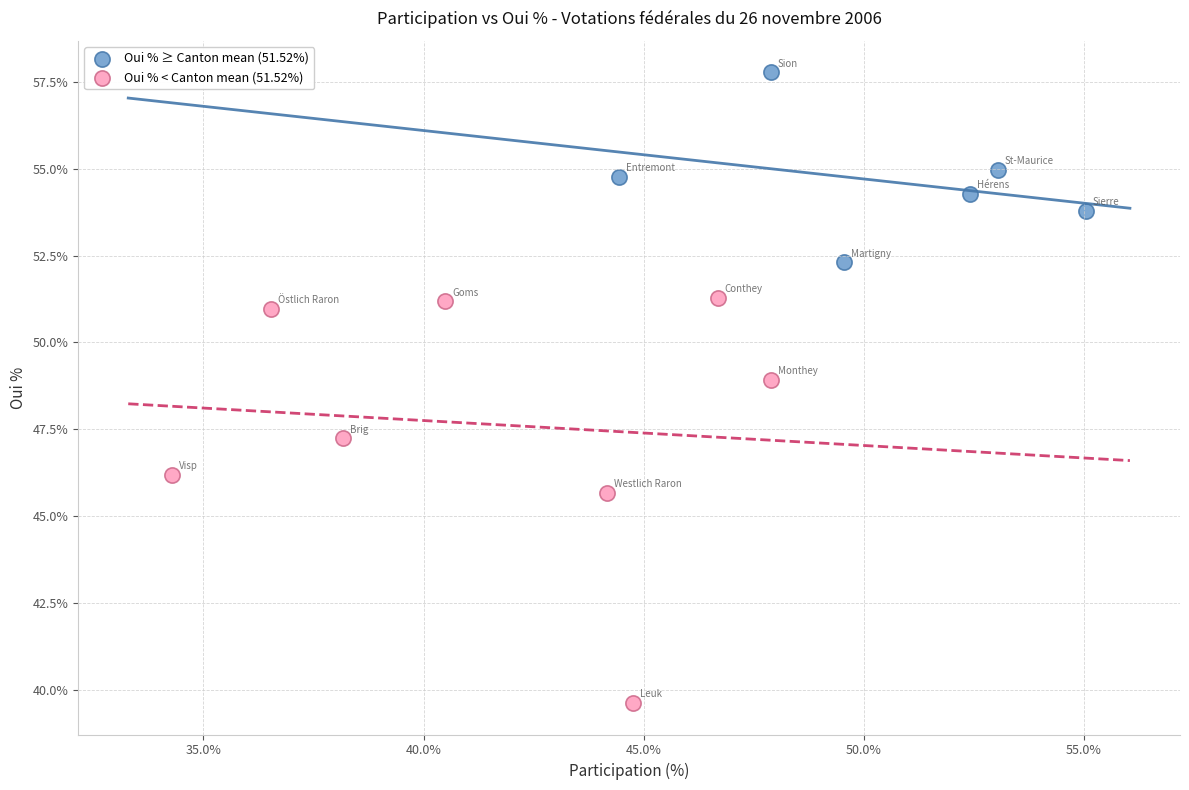

Which series reaches the minimum Y coordinate?

Oui % < Canton mean (51.52%)